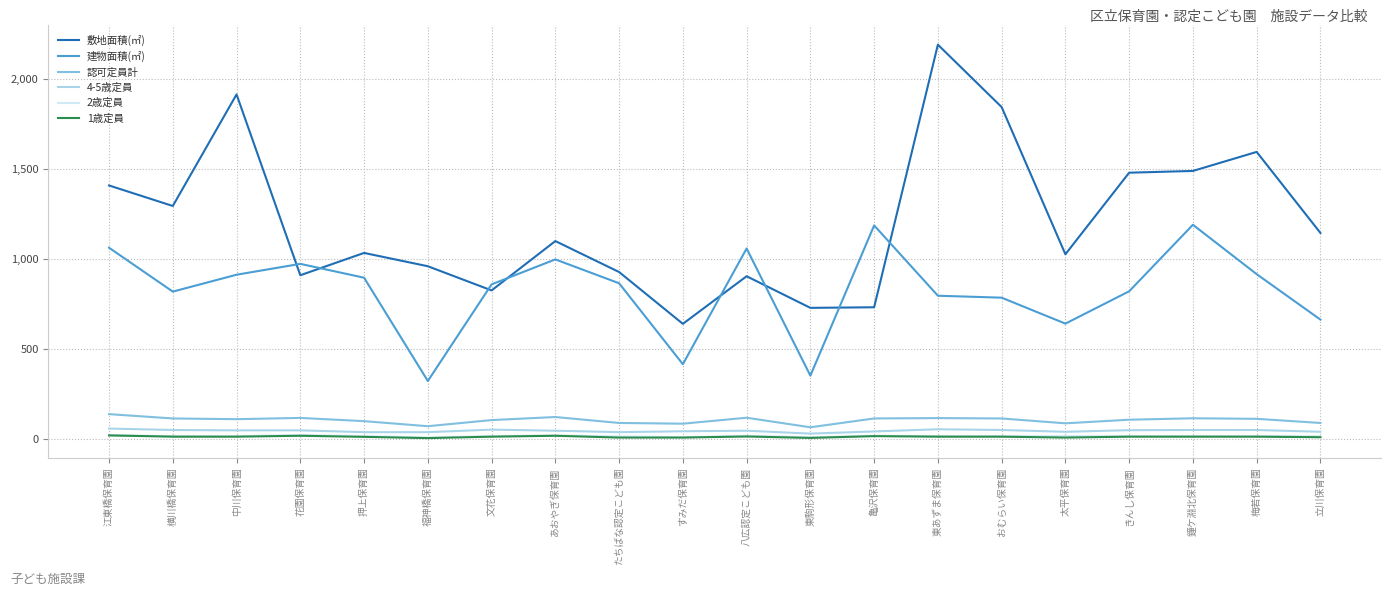

What is the highest value of the 敷地面積(㎡) series?

2190.0